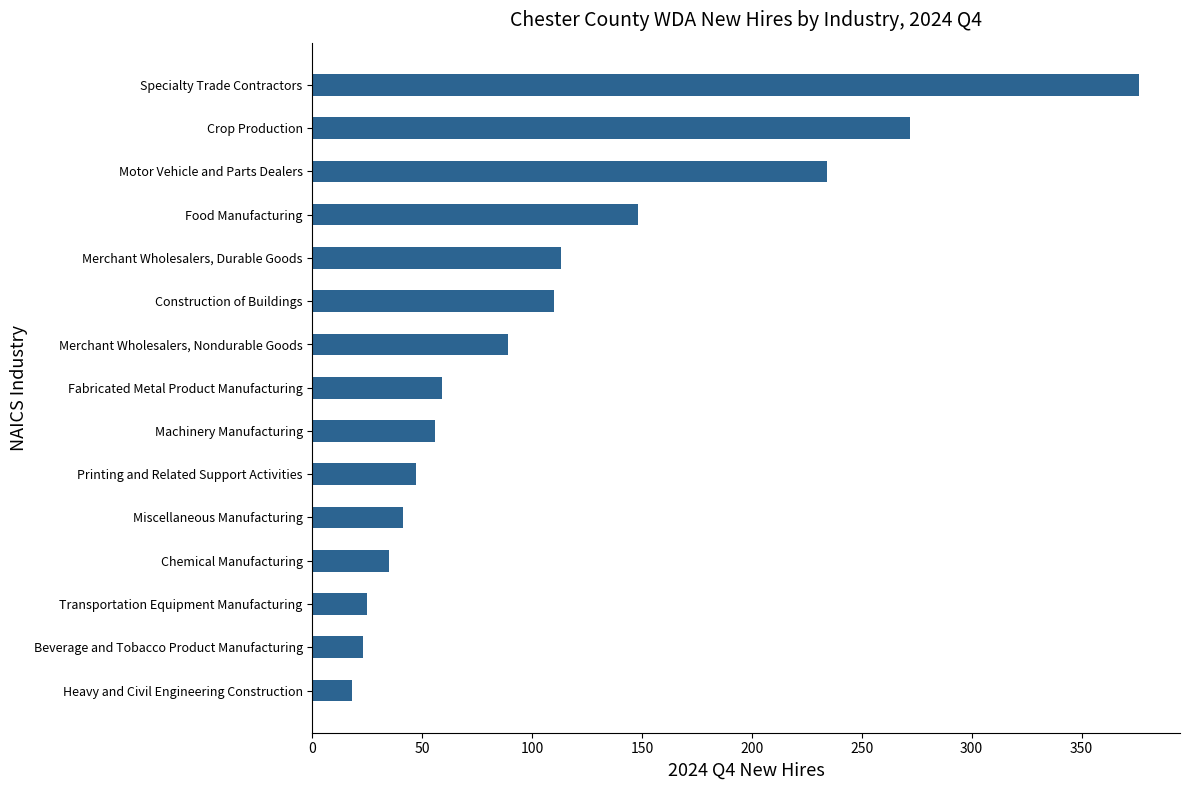

What is the average value?

110